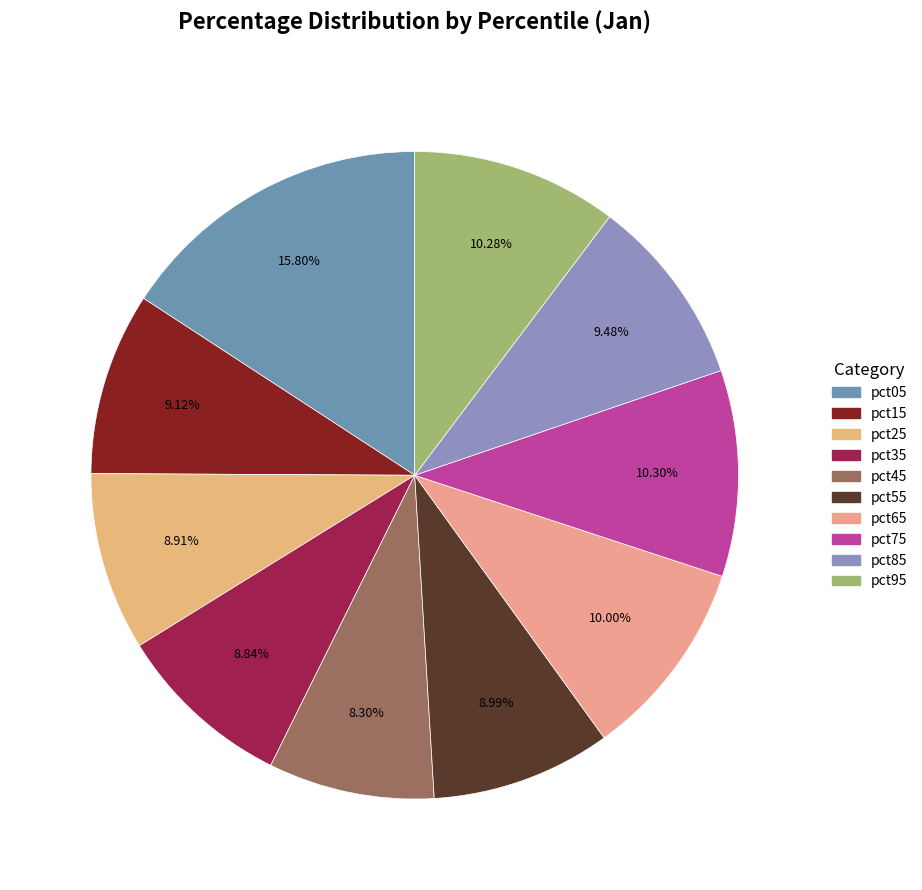

Is there a majority slice in this chart?

No